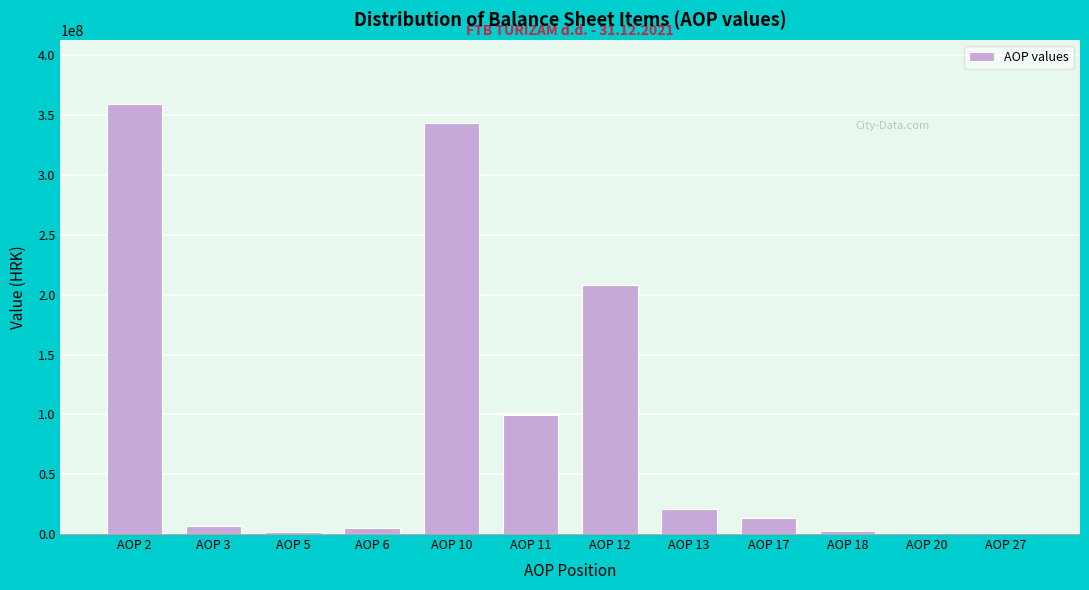

Where is the data nearest to the value 179616017?

AOP 12